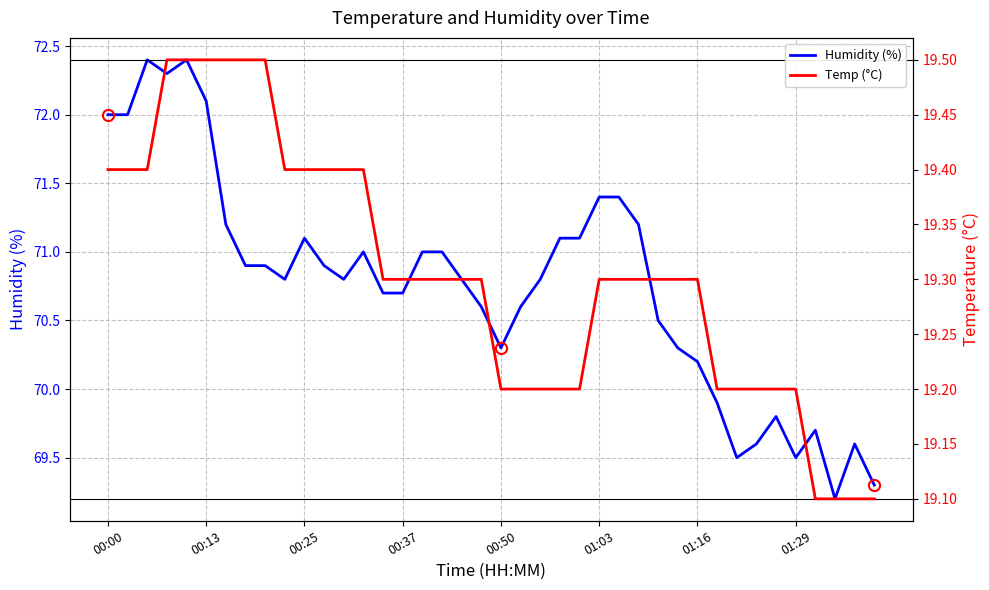

What is the lowest value of the Humidity (%) series?

69.2